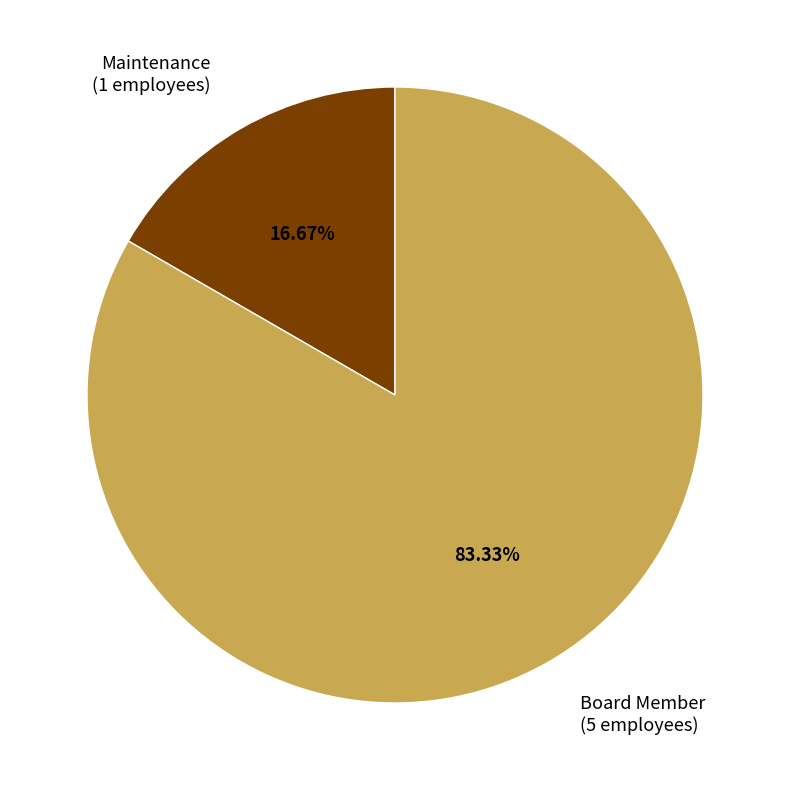

To the nearest percent, what is the average slice percentage?

50%